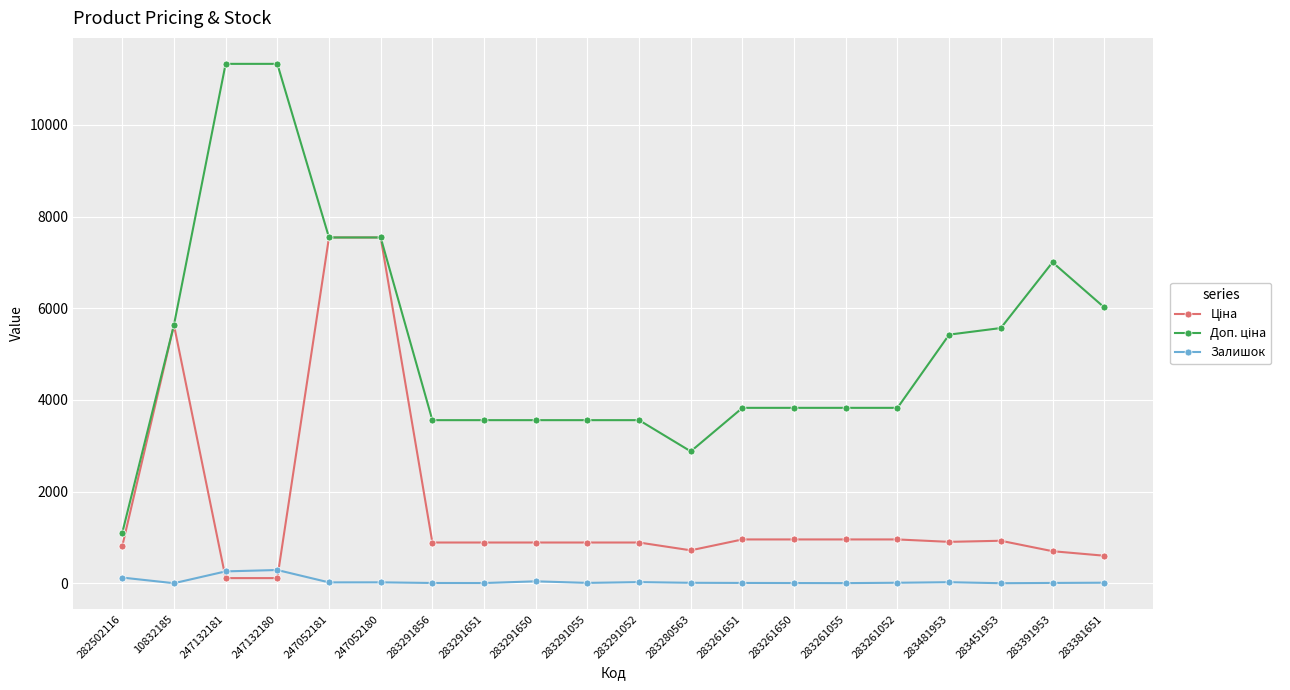

The Залишок series shows 6.0 at 283291651. True or false?

True